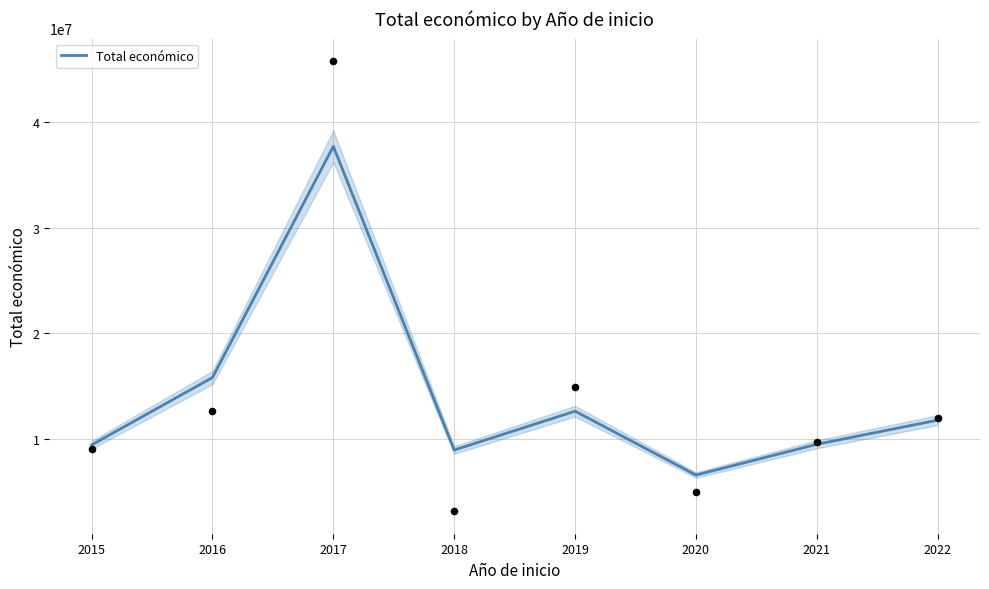

What is the maximum value for Total económico?

37731606.3